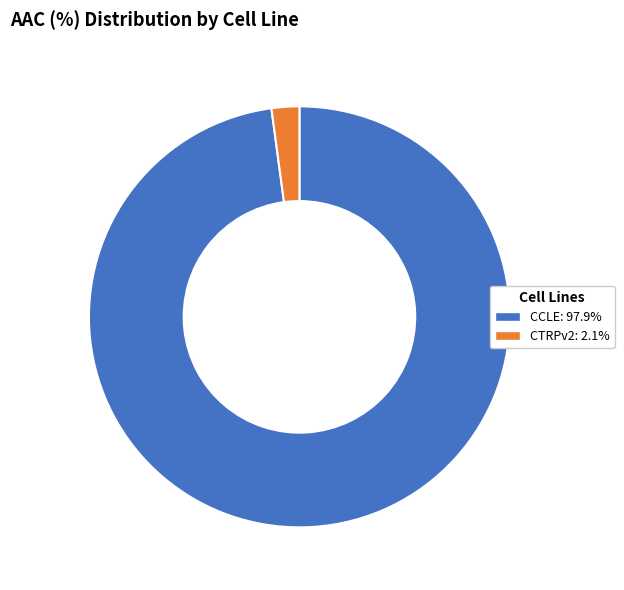

Which has a higher value, CCLE or CTRPv2?

CCLE